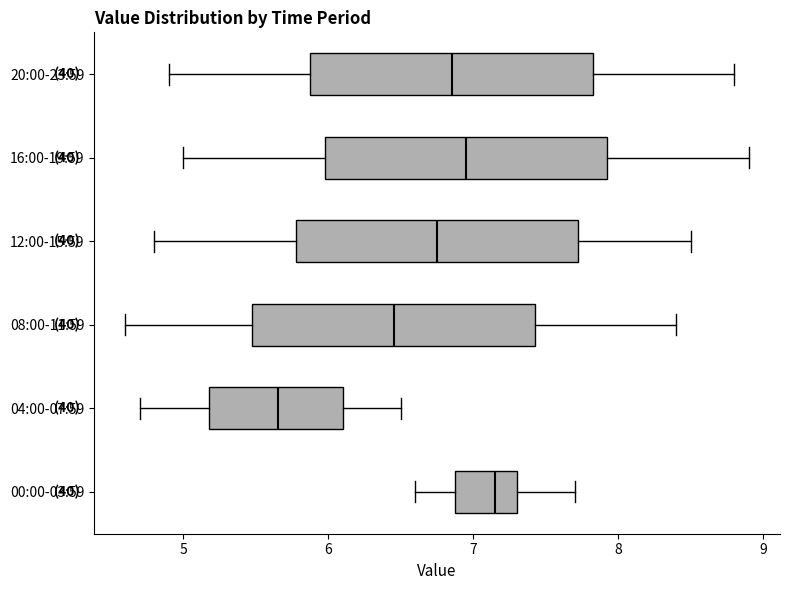

Where does the right whisker of the box for 12:00-15:59 end on the x-axis? The values are not printed on the chart, so give them approximately, as read against the axis.

8.5